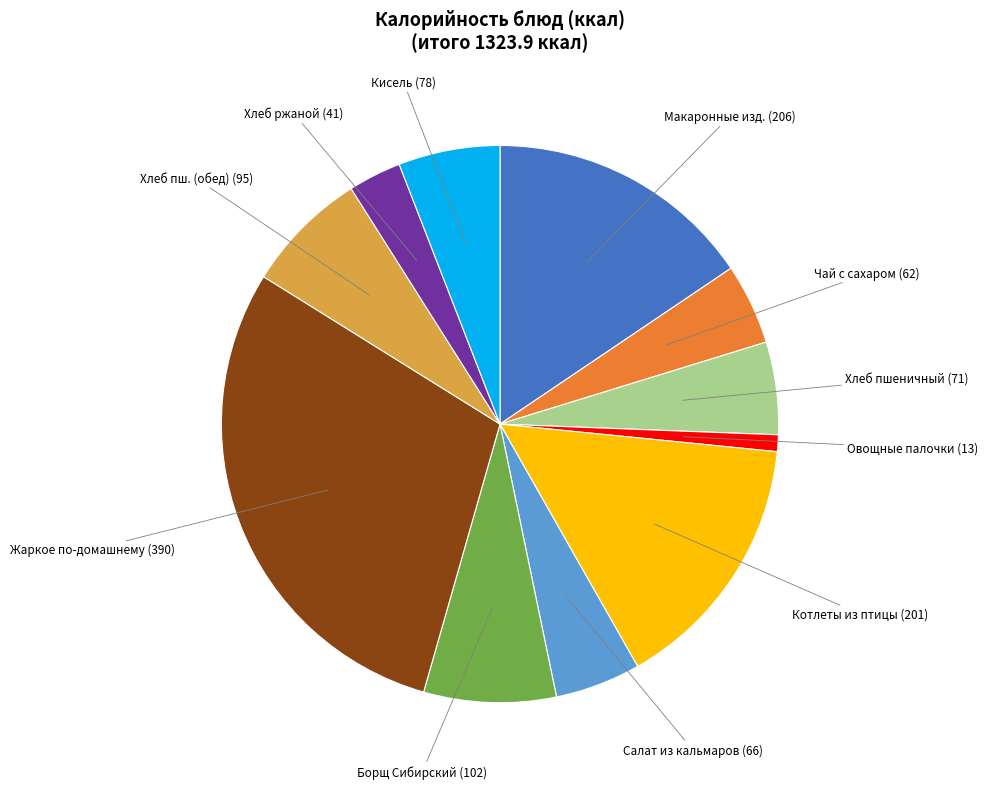

Which slice is the smallest?

Овощные палочки